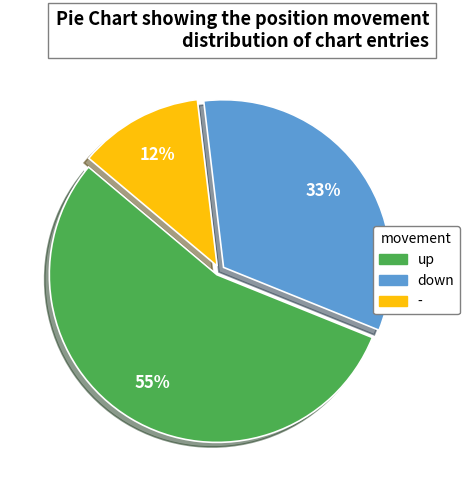

To the nearest percent, what percentage of the pie is -?

12%